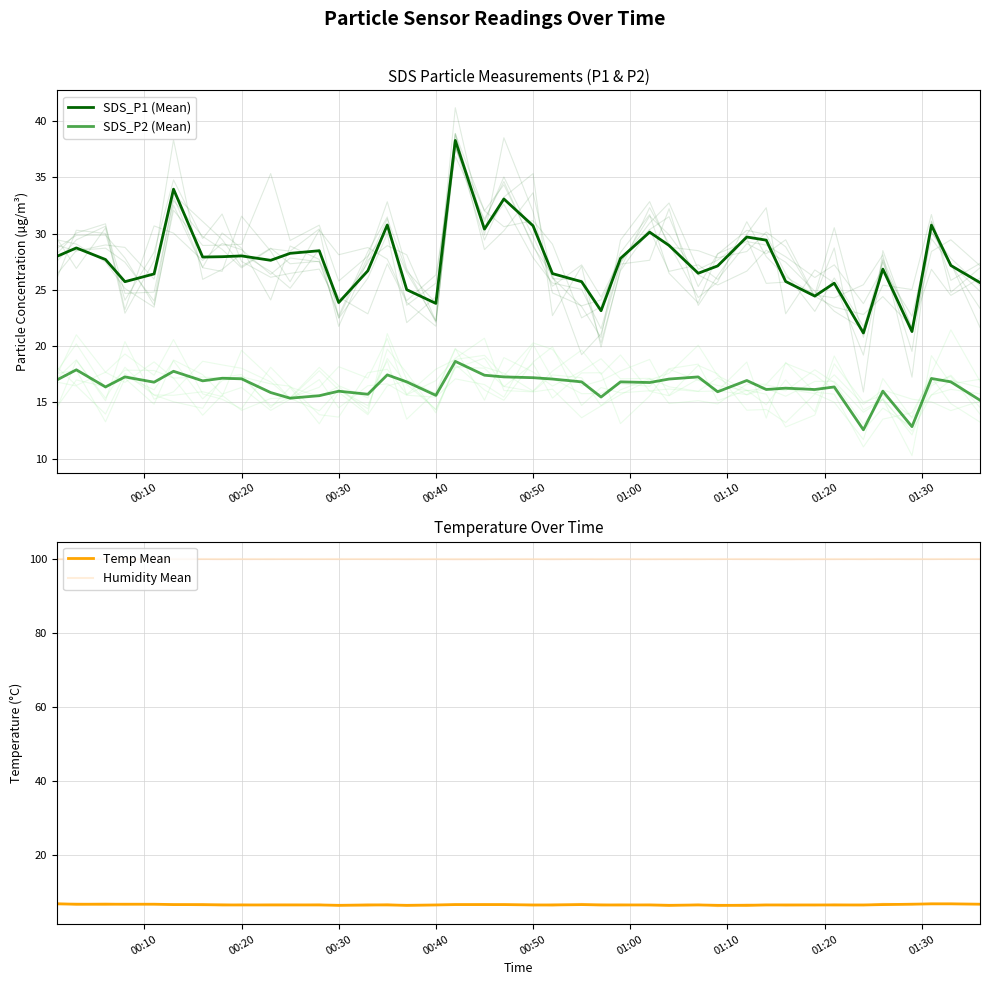

How many data points in SDS_P1 (Mean) are less than 27?

17